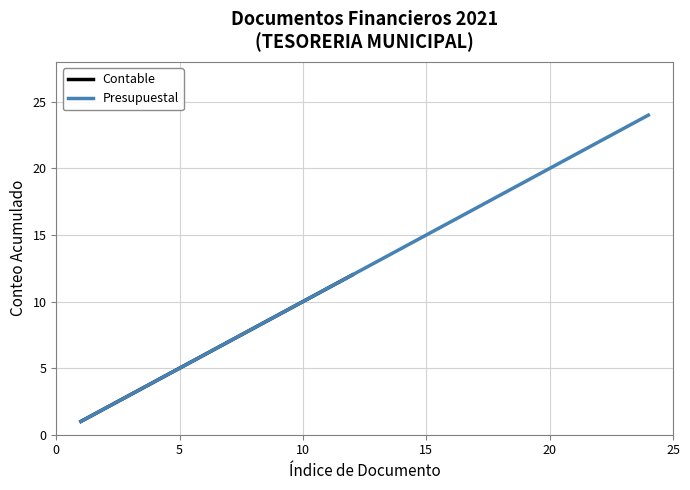

The value of Contable at 5 is 8. True or false?

False